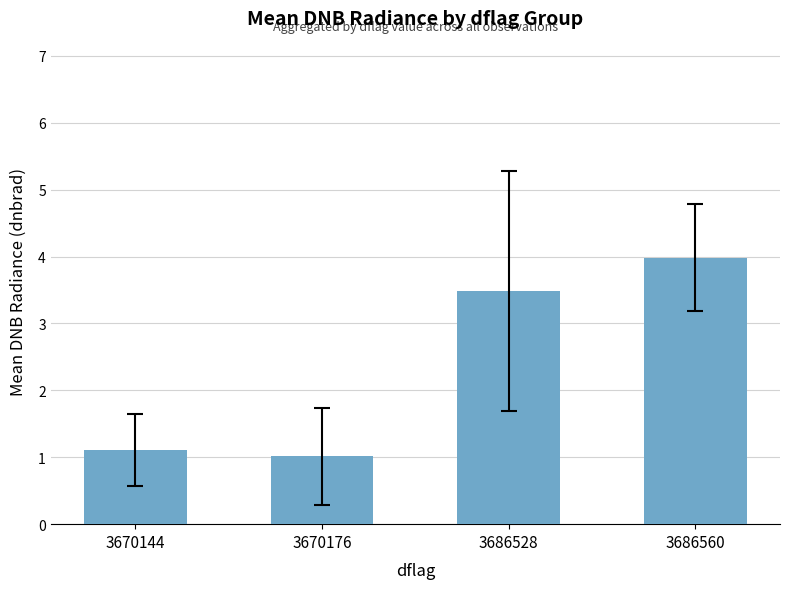

Reading left to right, list all the values displayed in this chart.

1.1	1.0	3.5	4.0